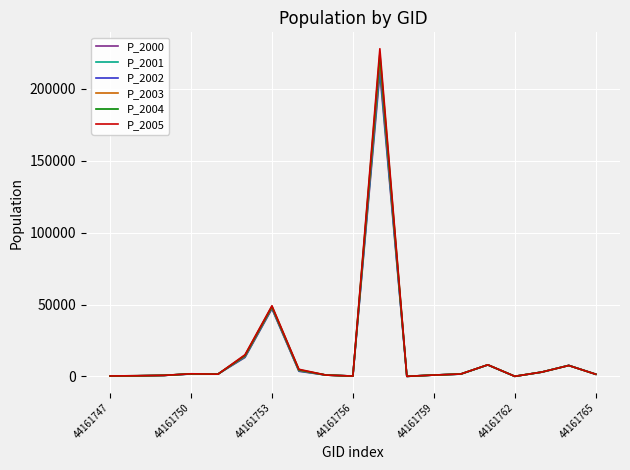

Which series has the largest range (max minus min)?

P_2005